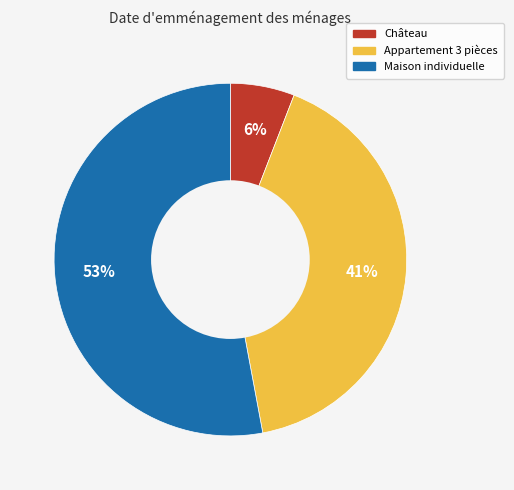

Which category accounts for the majority?

Maison individuelle